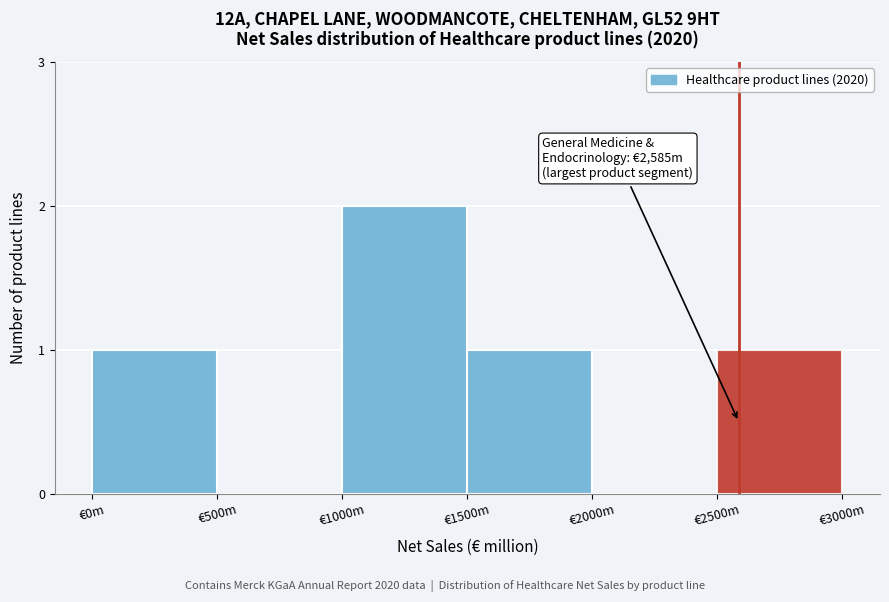

Reading left to right, transcribe all the data shown in this chart.

€0m=1	€500m=0	€1000m=2	€1500m=1	€2000m=0	€2500m=1